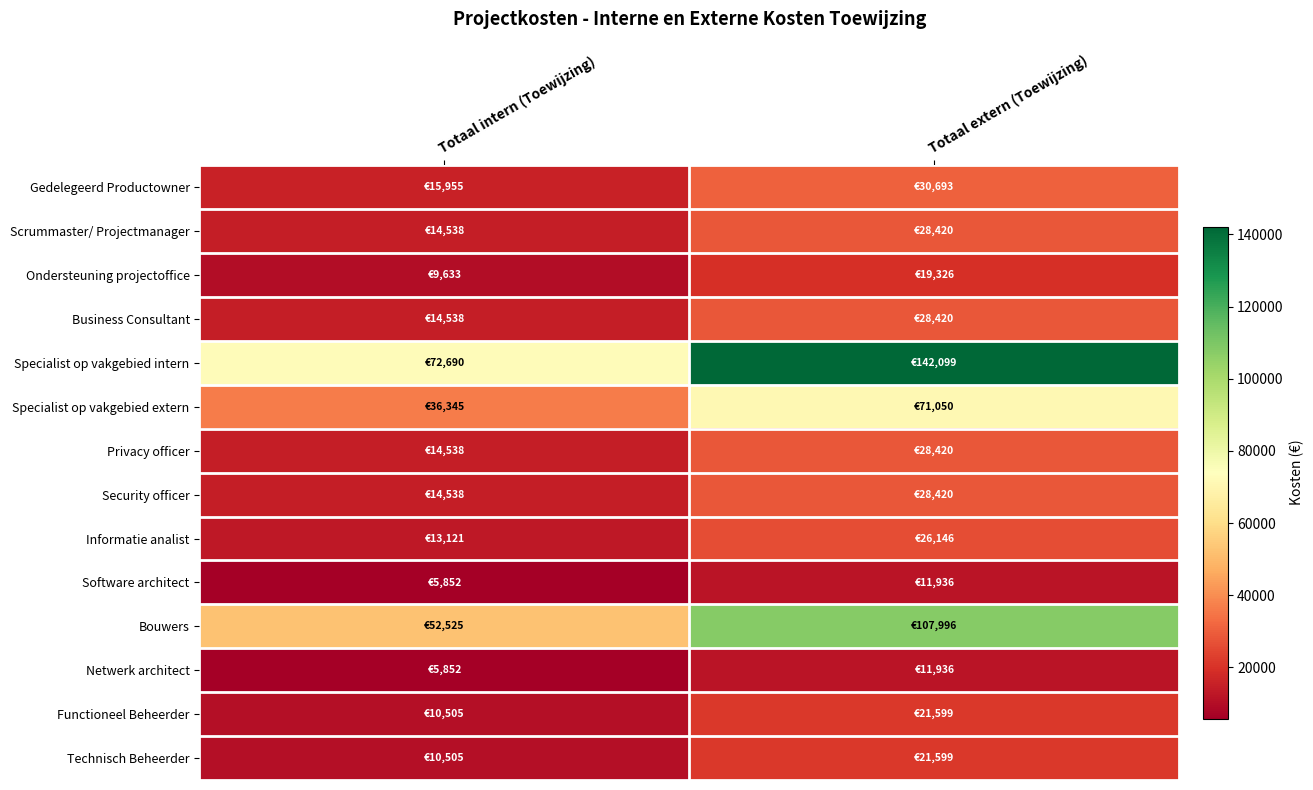

Between Totaal intern (Toewijzing) and Totaal extern (Toewijzing), which series saw the biggest shift?

Specialist op vakgebied intern